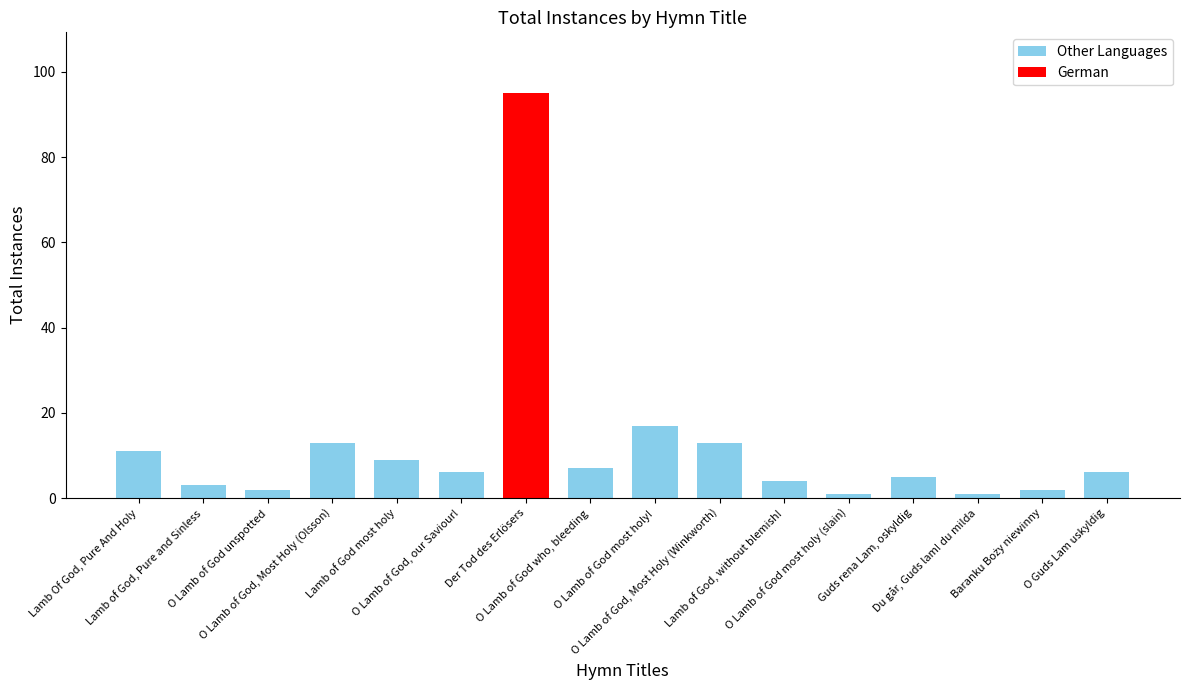

True or false: the data shows 95 at Der Tod des Erlösers.

True